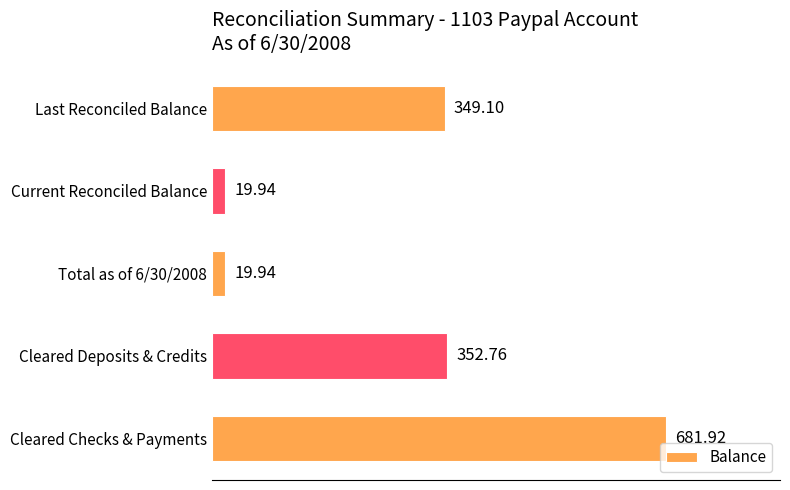

What is the label of the 1st bar from the bottom?

Cleared Checks & Payments